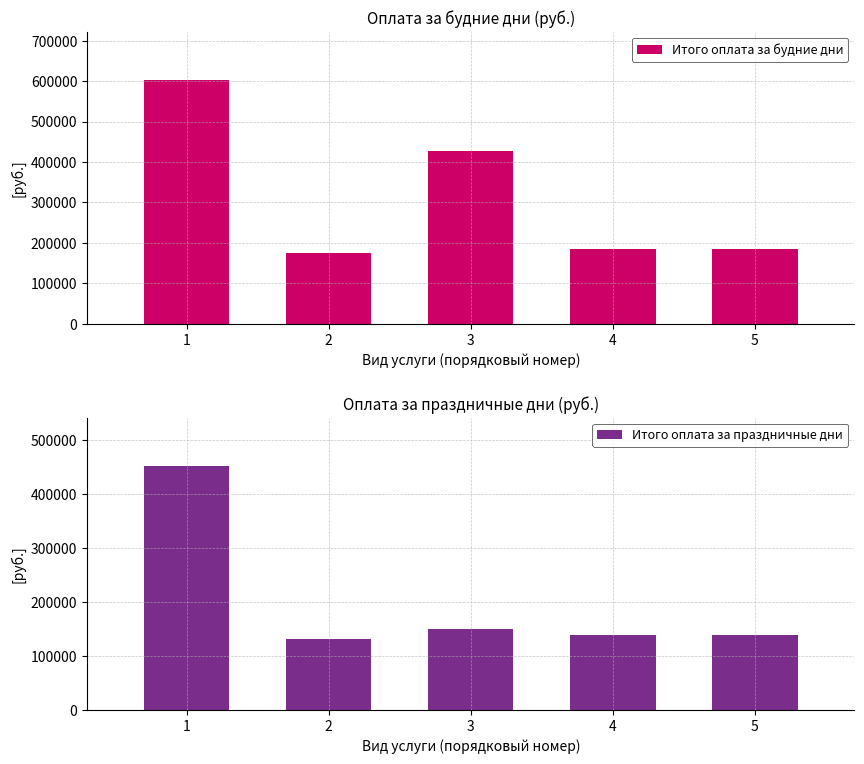

How many groups of bars are there?

5